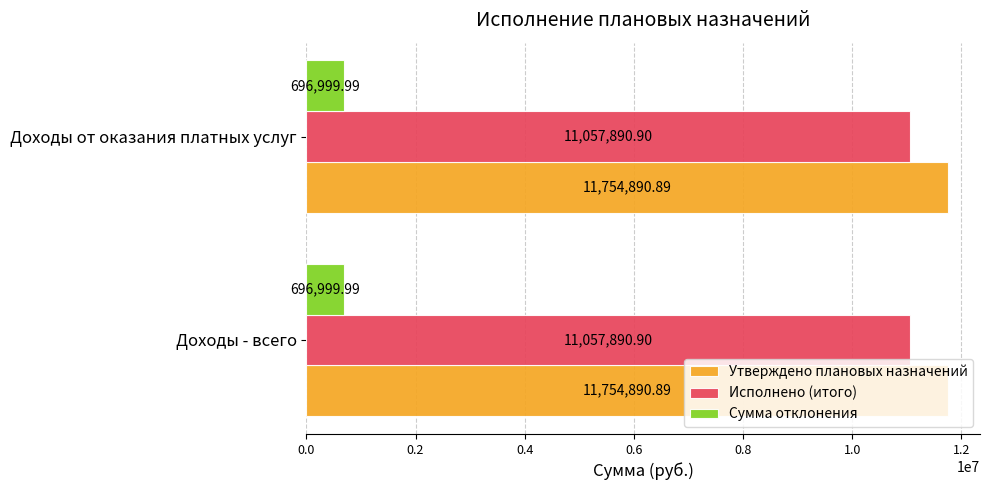

What is the difference between the highest and lowest values at Доходы от оказания платных услуг?

11057890.9